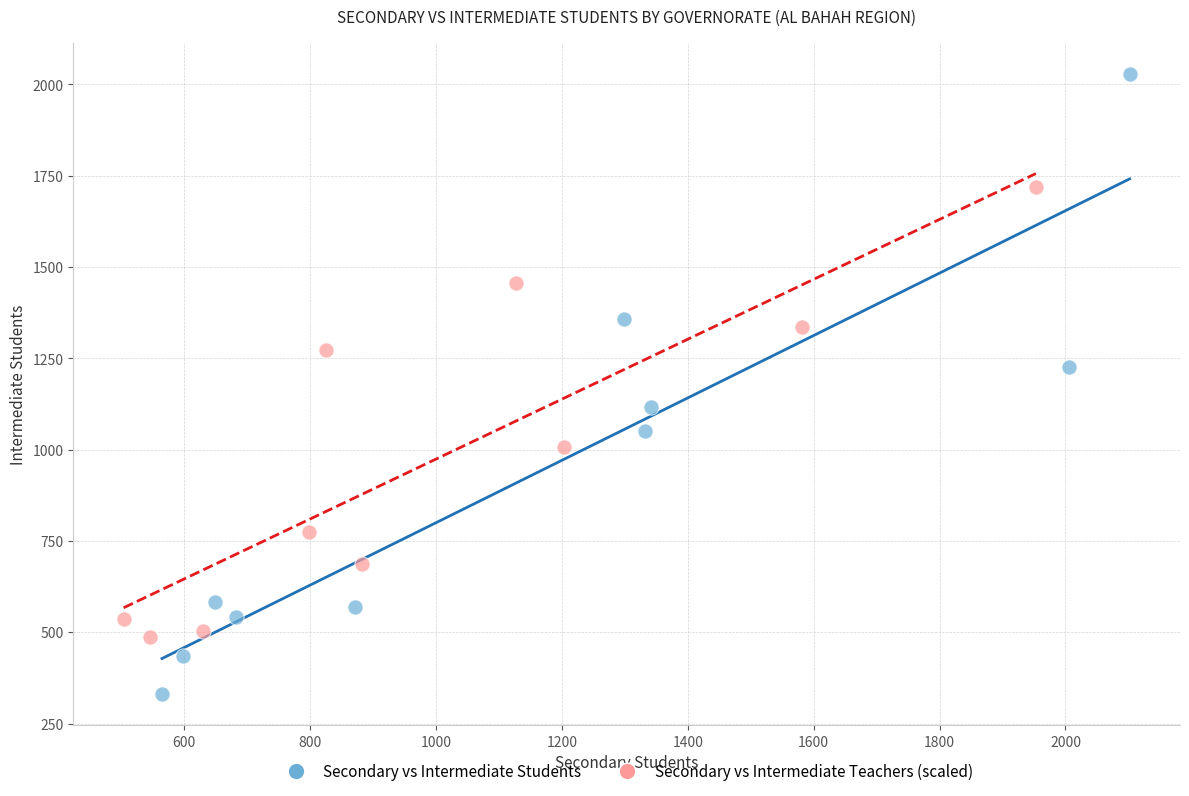

Which series contains the lowest Y value?

Secondary vs Intermediate Students